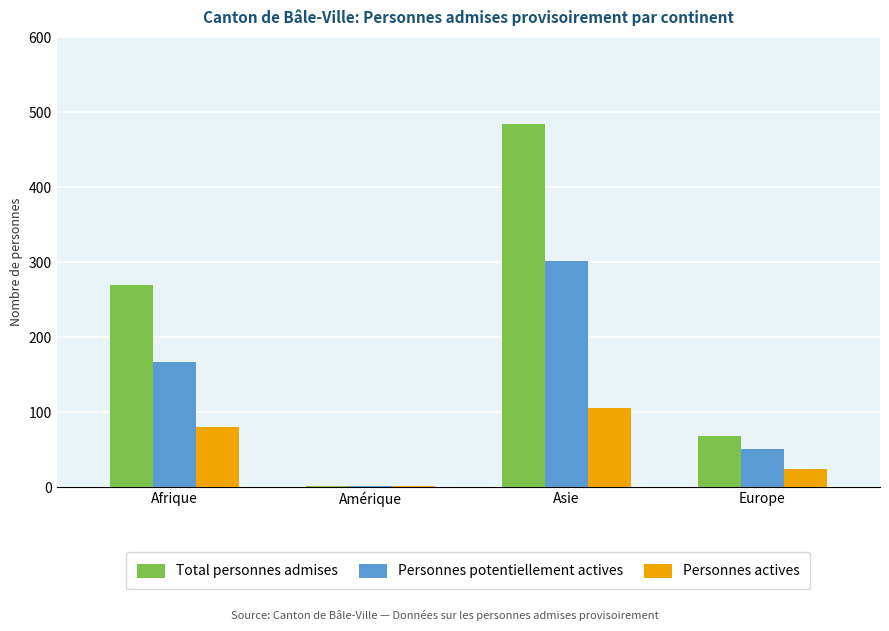

Reading left to right, extract all data points from this chart.

Total personnes admises: Afrique=269	Amérique=2	Asie=484	Europe=68
Personnes potentiellement actives: Afrique=167	Amérique=1	Asie=301	Europe=51
Personnes actives: Afrique=80	Amérique=1	Asie=106	Europe=24